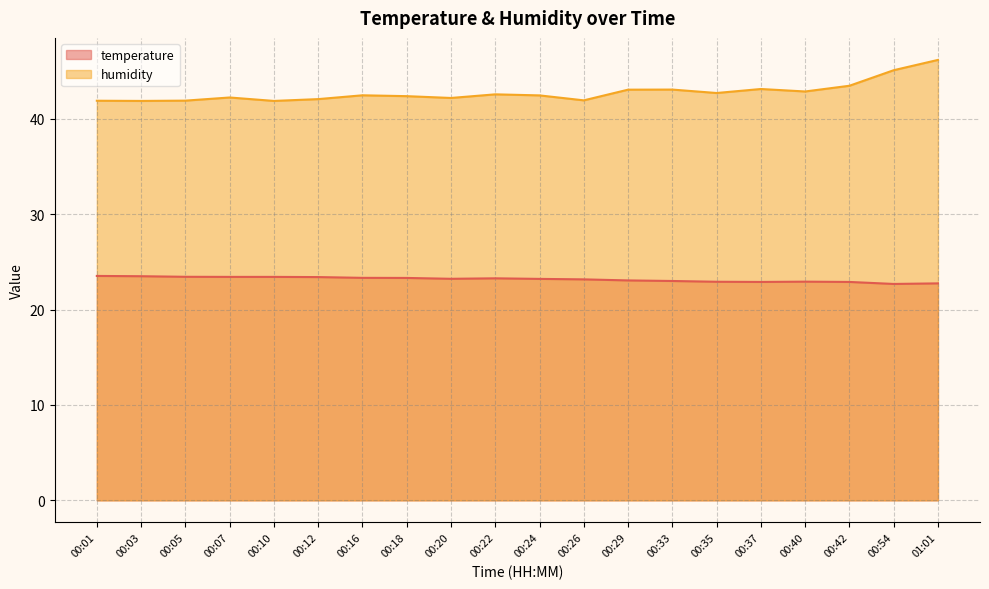

What is the average value of the temperature series?

23.2